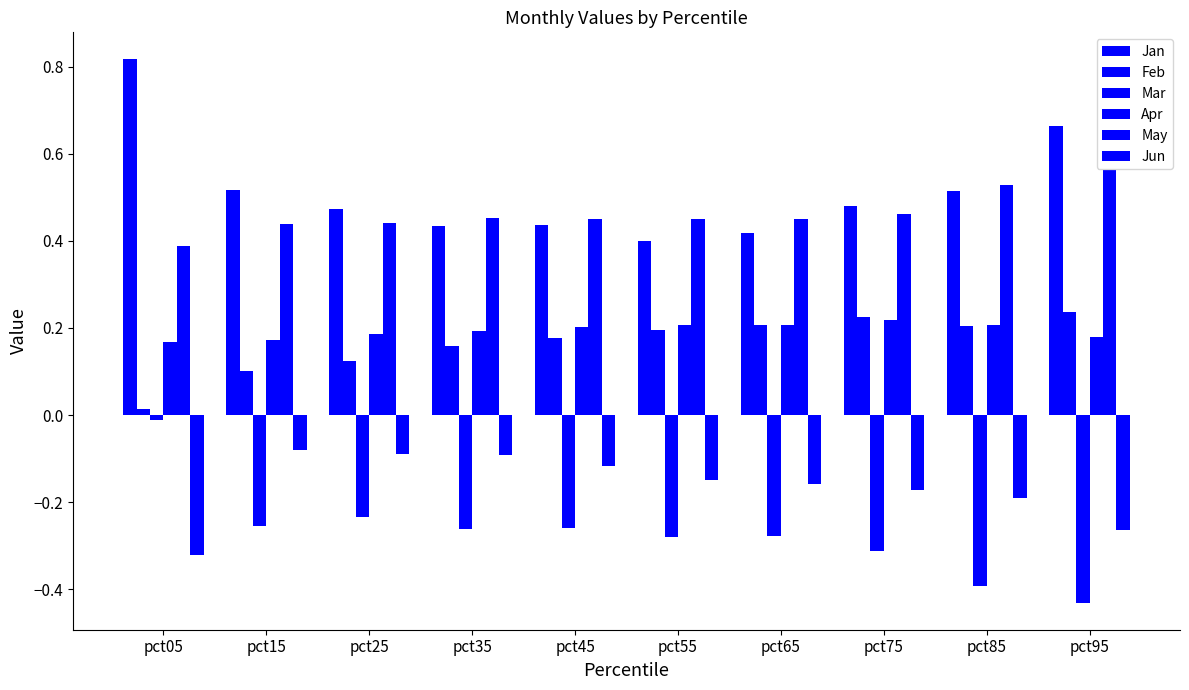

The May series shows 0.4 at pct15. True or false?

True